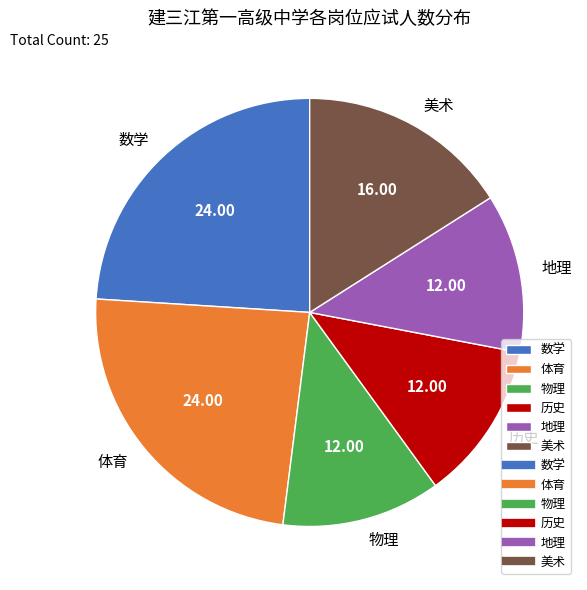

How many slices are in this pie chart?

6